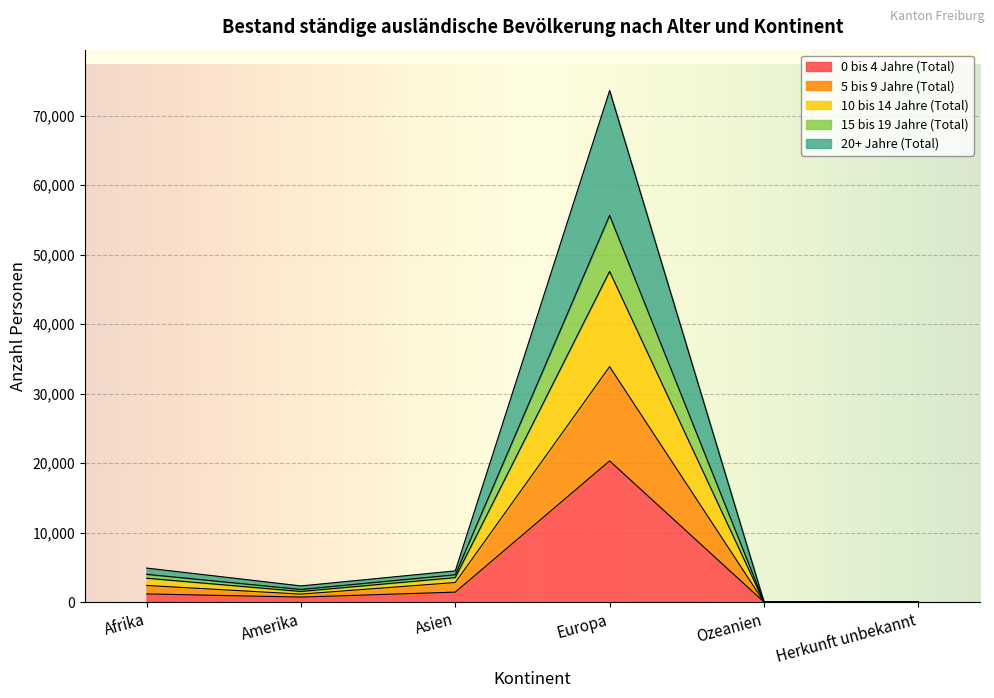

What is the difference between the 0 bis 4 Jahre (Total) values at Europa and Amerika?

19602